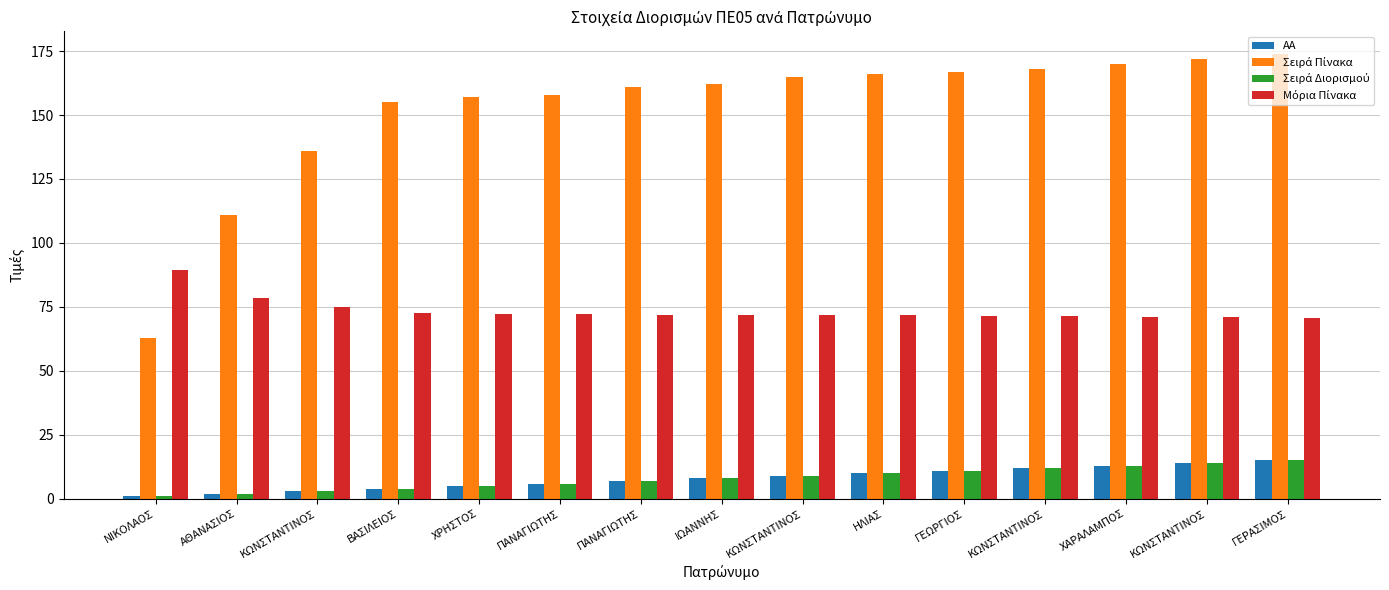

Rank the series at ΓΕΡΑΣΙΜΟΣ from lowest to highest value.

AA, Σειρά Διορισμού, Μόρια Πίνακα, Σειρά Πίνακα